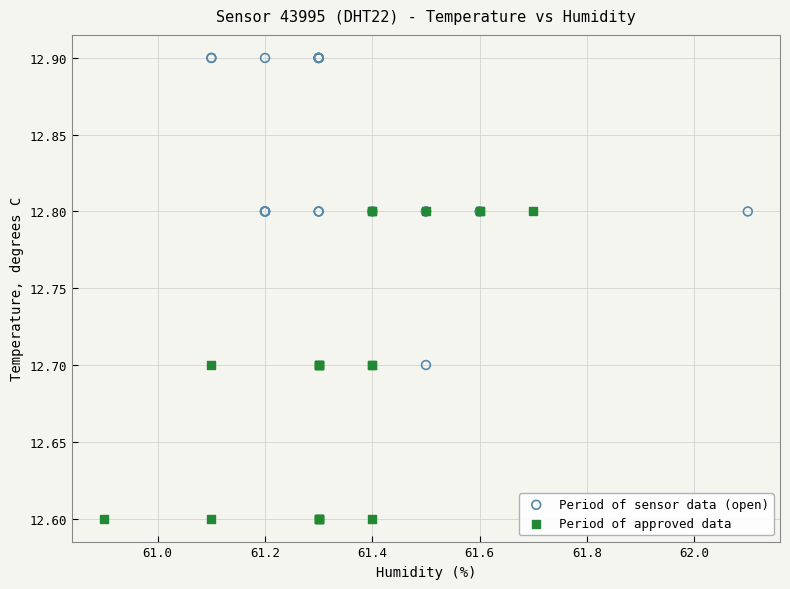

Which series reaches the maximum Y coordinate?

Period of sensor data (open)